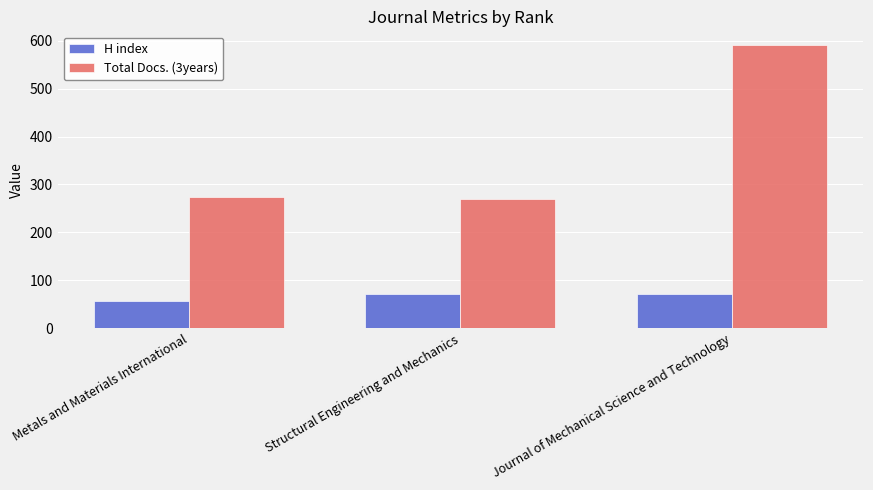

Which series has the largest total across all categories?

Total Docs. (3years)